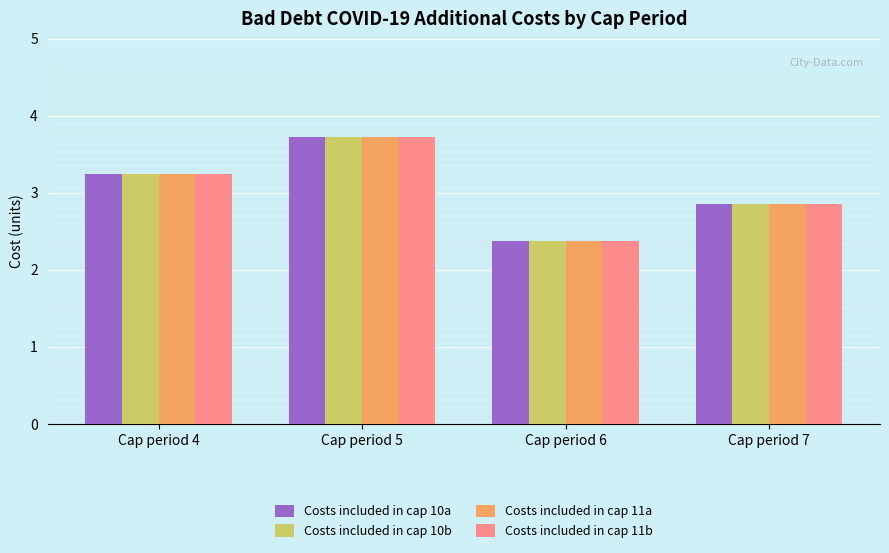

Reading left to right, transcribe all the data shown in this chart.

Costs included in cap 10a: 3.2	3.7	2.4	2.9
Costs included in cap 10b: 3.2	3.7	2.4	2.9
Costs included in cap 11a: 3.2	3.7	2.4	2.9
Costs included in cap 11b: 3.2	3.7	2.4	2.9